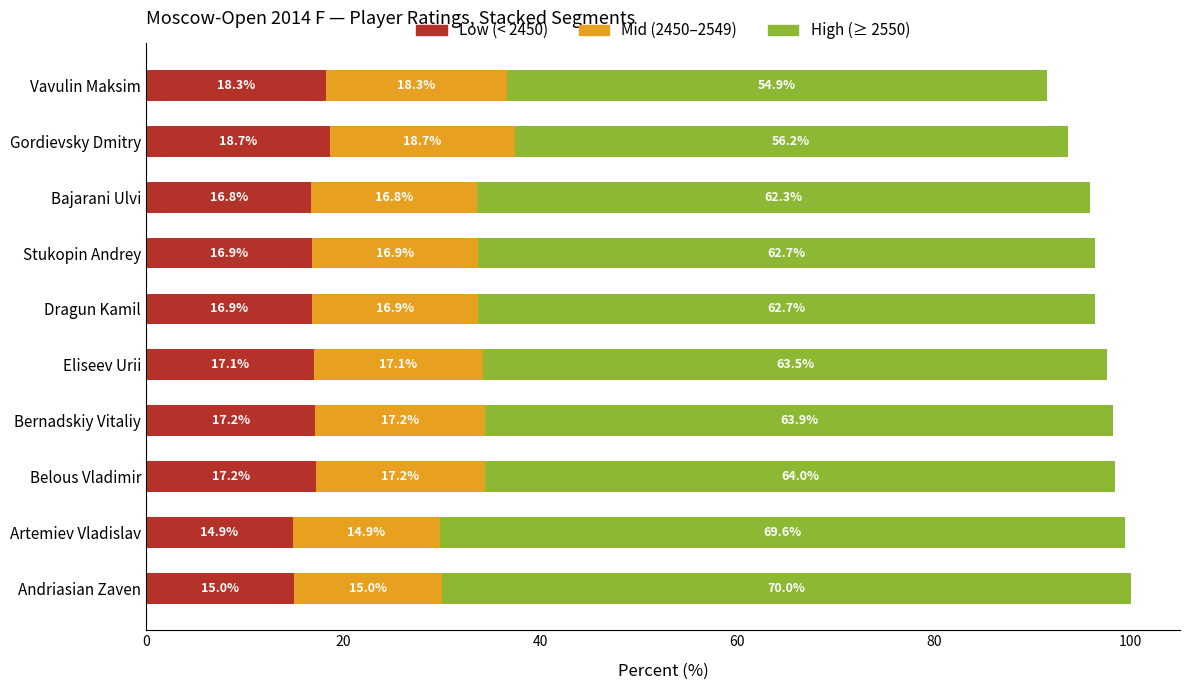

What is the difference between the maximum and minimum values in the Low (< 2450) series?

3.8